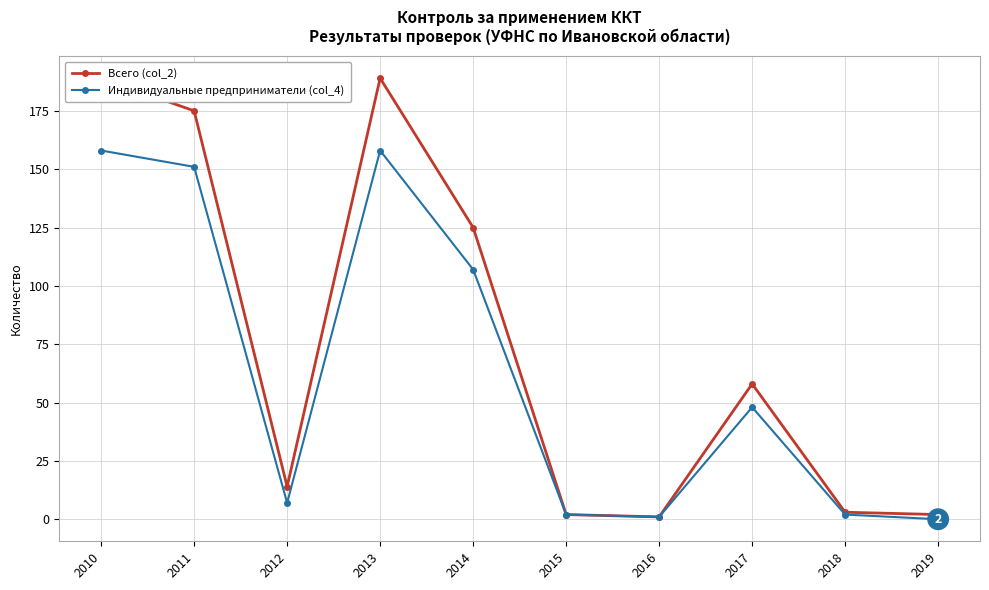

What is the difference between the second highest and minimum values in the Всего (col_2) series?

188